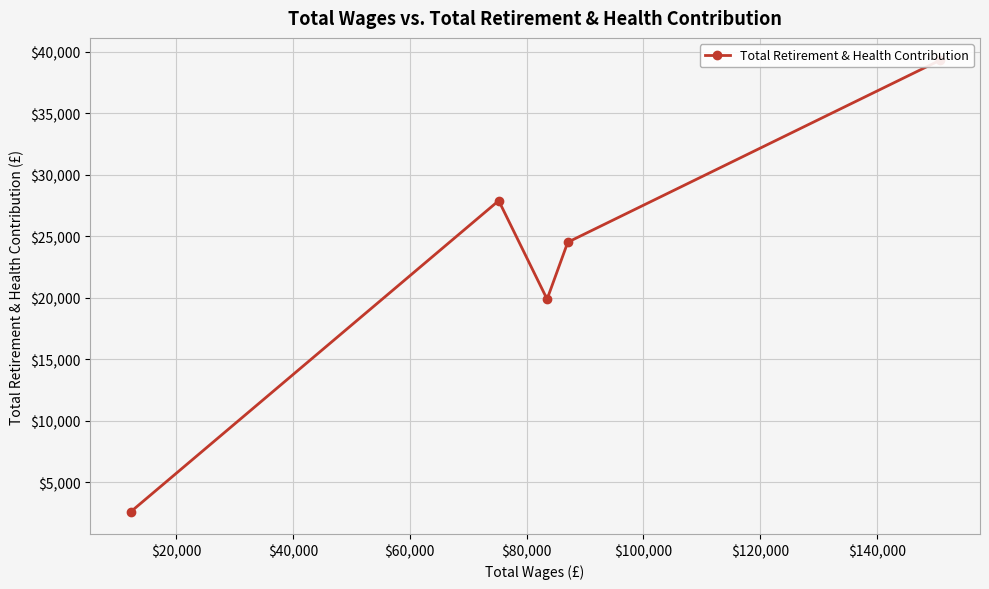

What is the difference between the maximum and minimum values?

36670